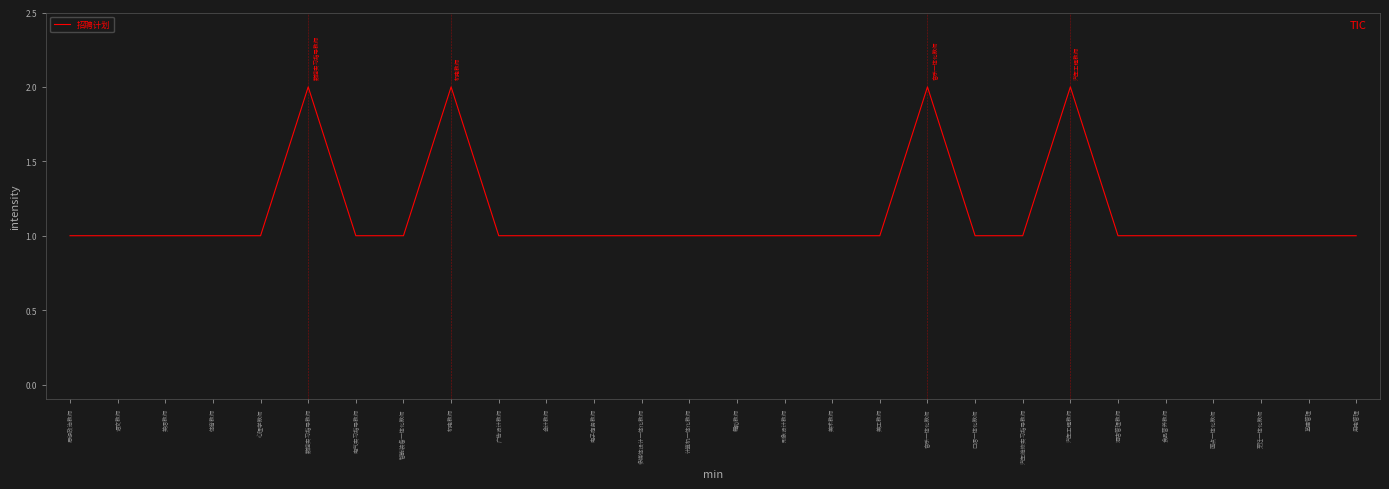

How many lines are shown in the chart?

1